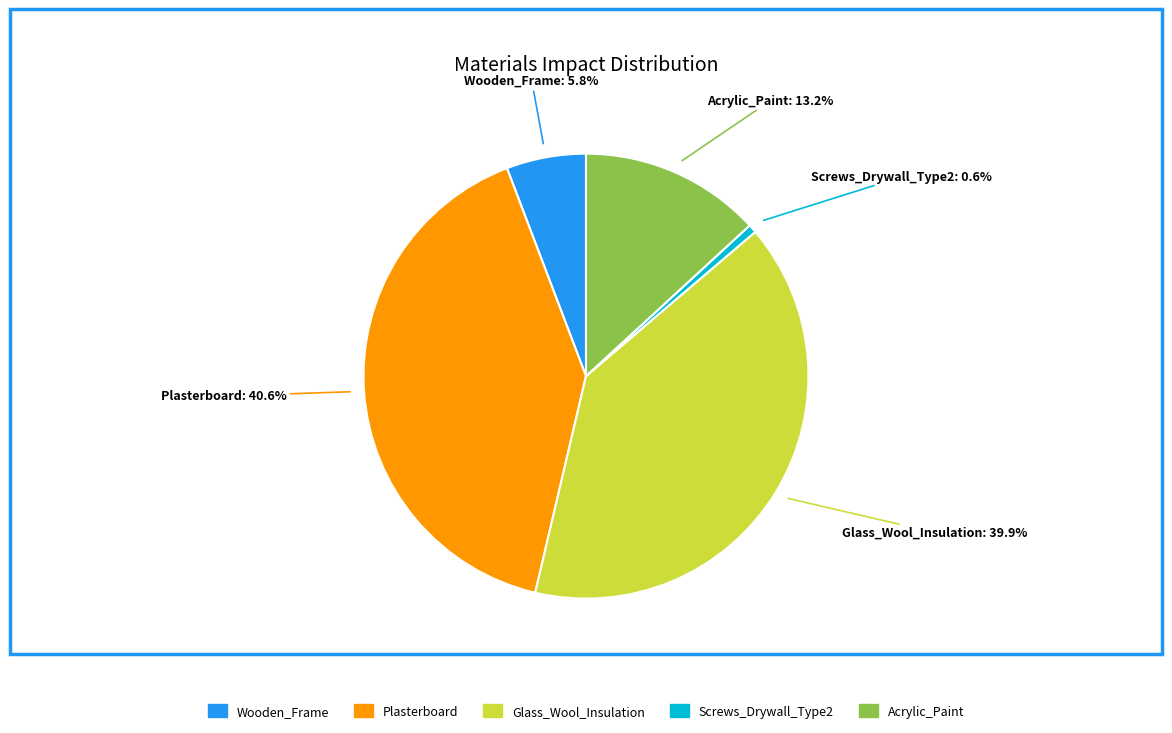

The Wooden_Frame slice represents 1% of the pie. True or false?

False